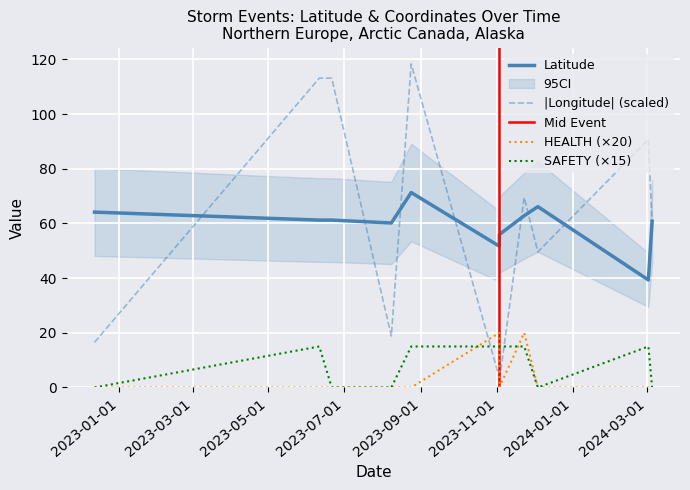

How many data points in SAFETY are less than 15?

5